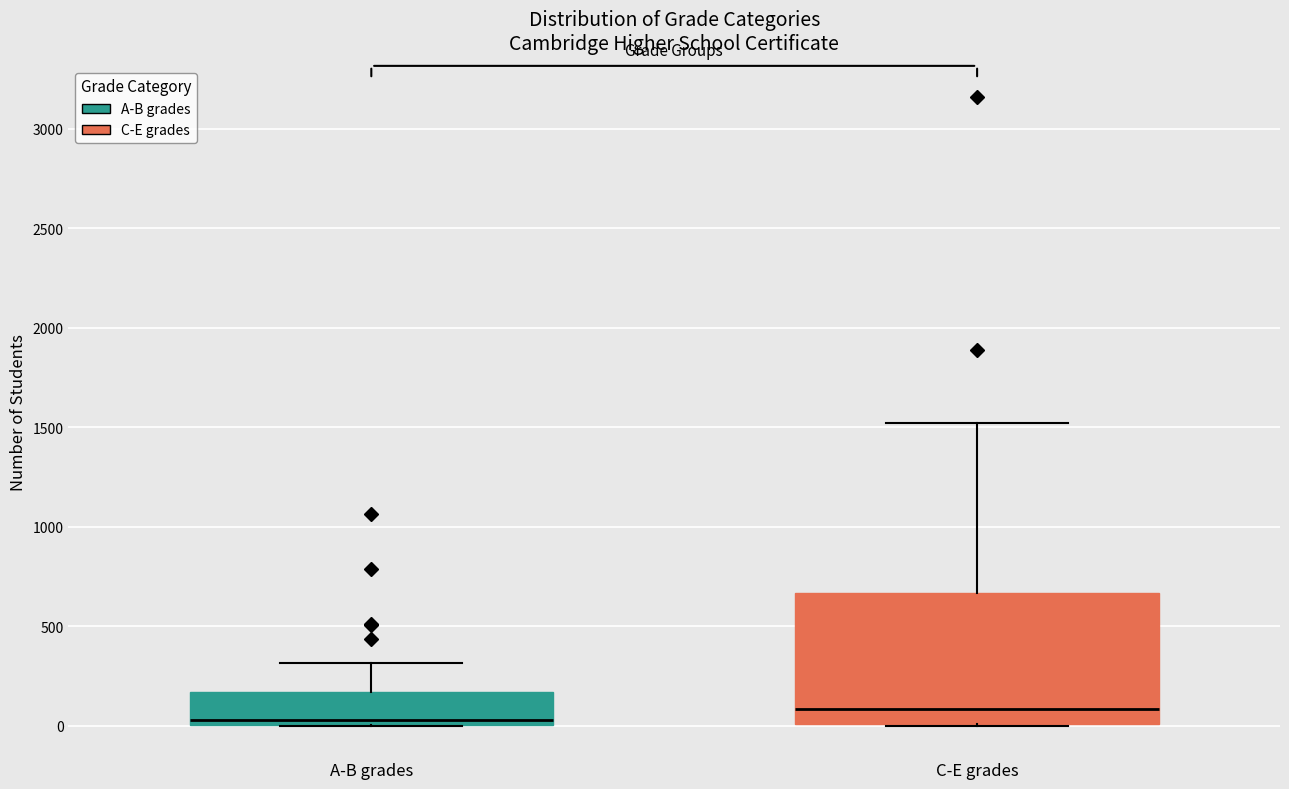

Which box's median line is the highest?

C-E grades